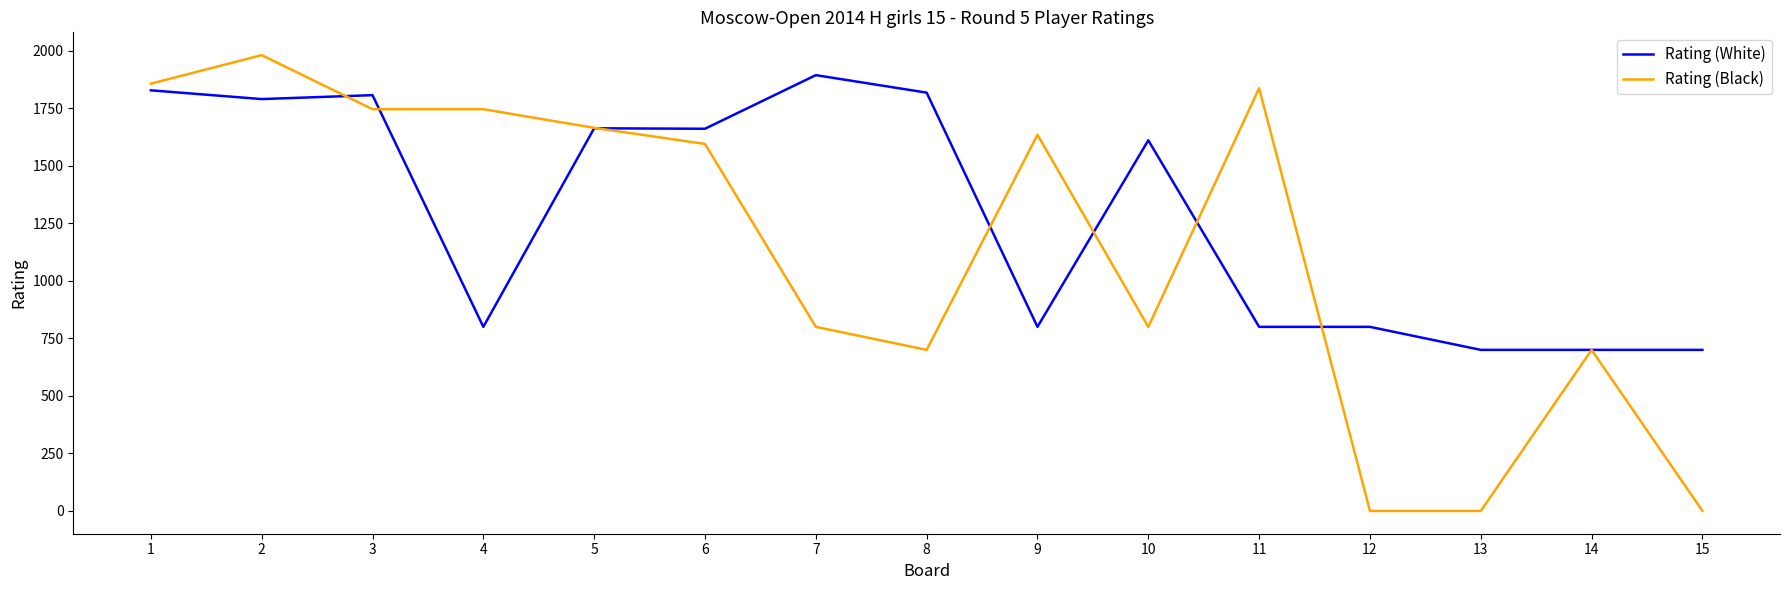

The value of Rating (Black) at 1 is 2943. True or false?

False